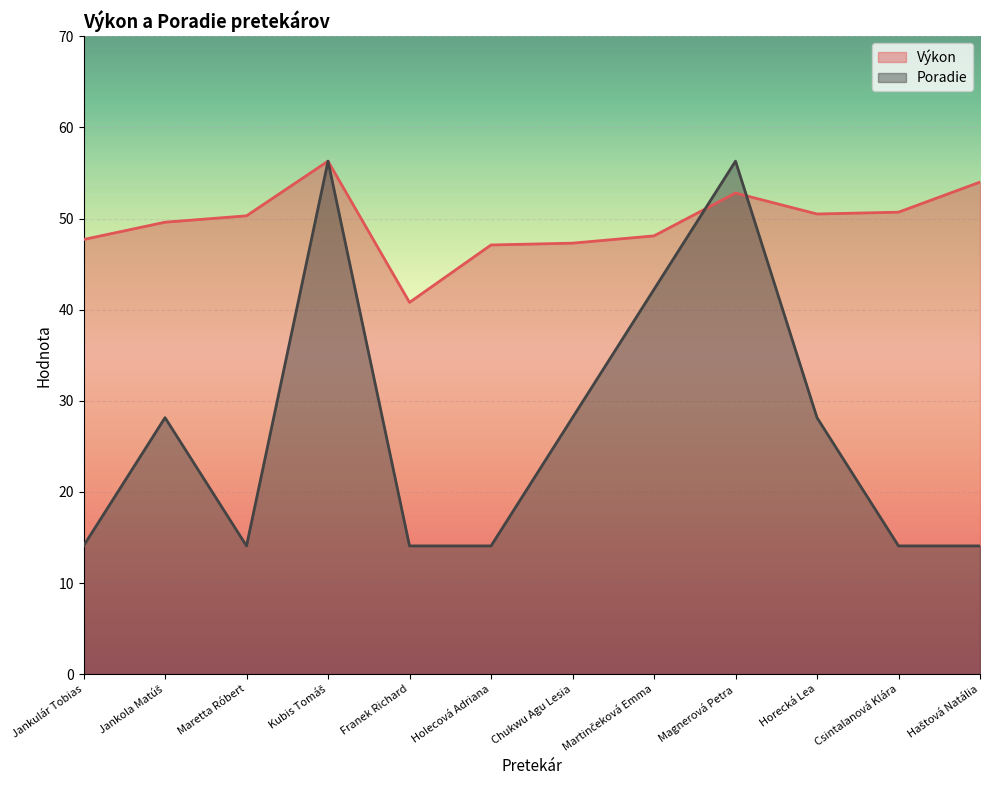

How many data points in Výkon are above 50?

6